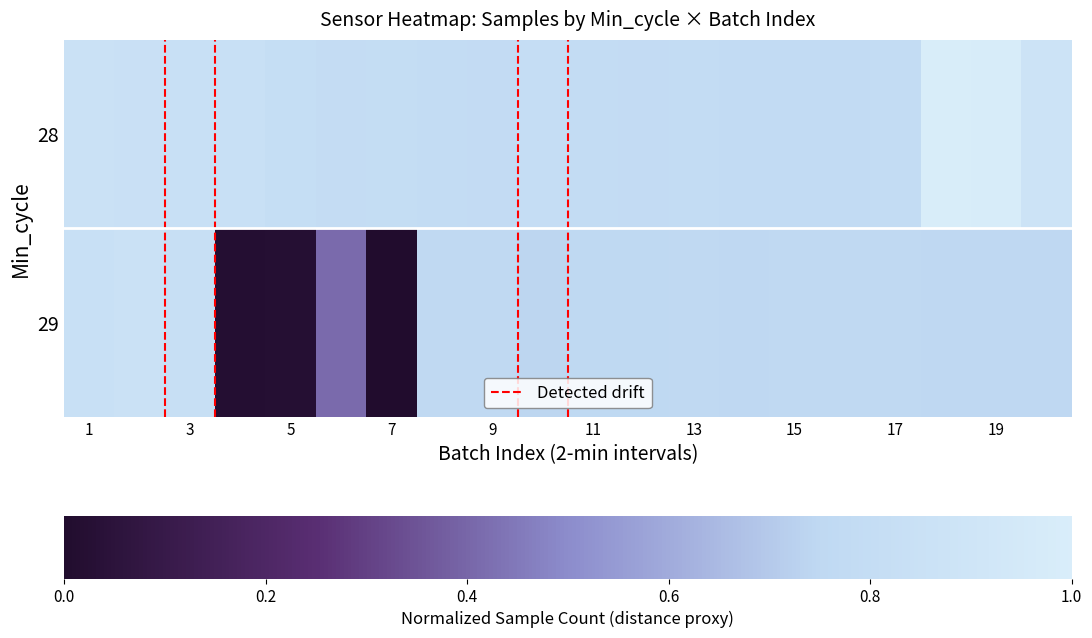

How many data points does each series have?

20